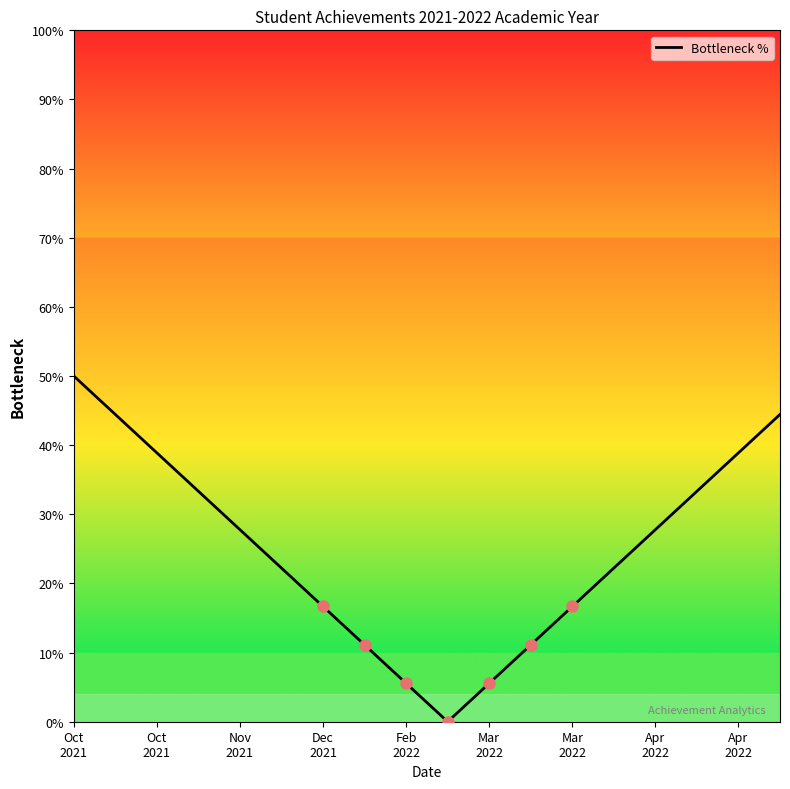

What is the greatest value displayed?

50.0